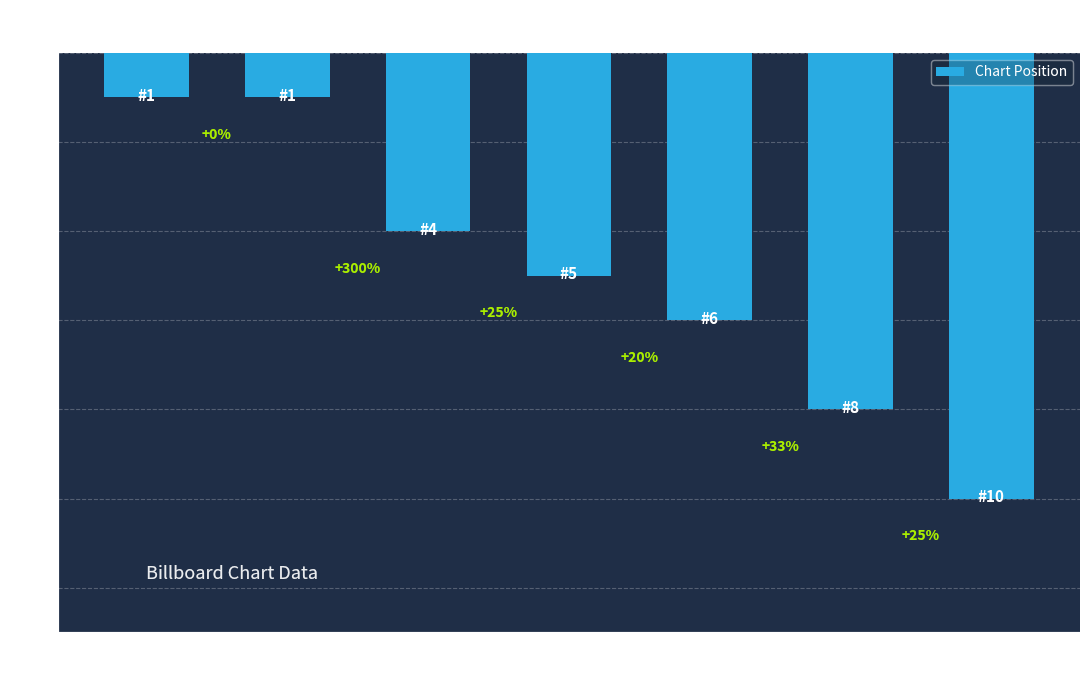

Does the chart contain any negative values?

No